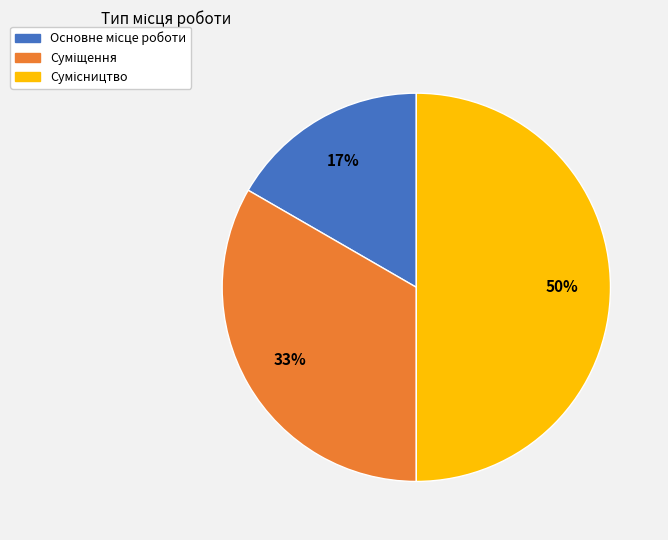

To the nearest percent, what is the difference between the largest and smallest slice percentages?

33%